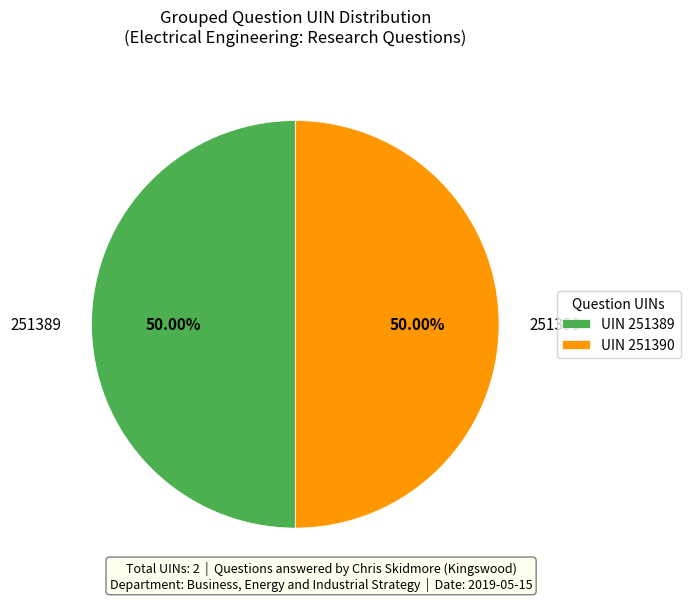

Is the sum of 251389 and 251390 greater than half?

Yes